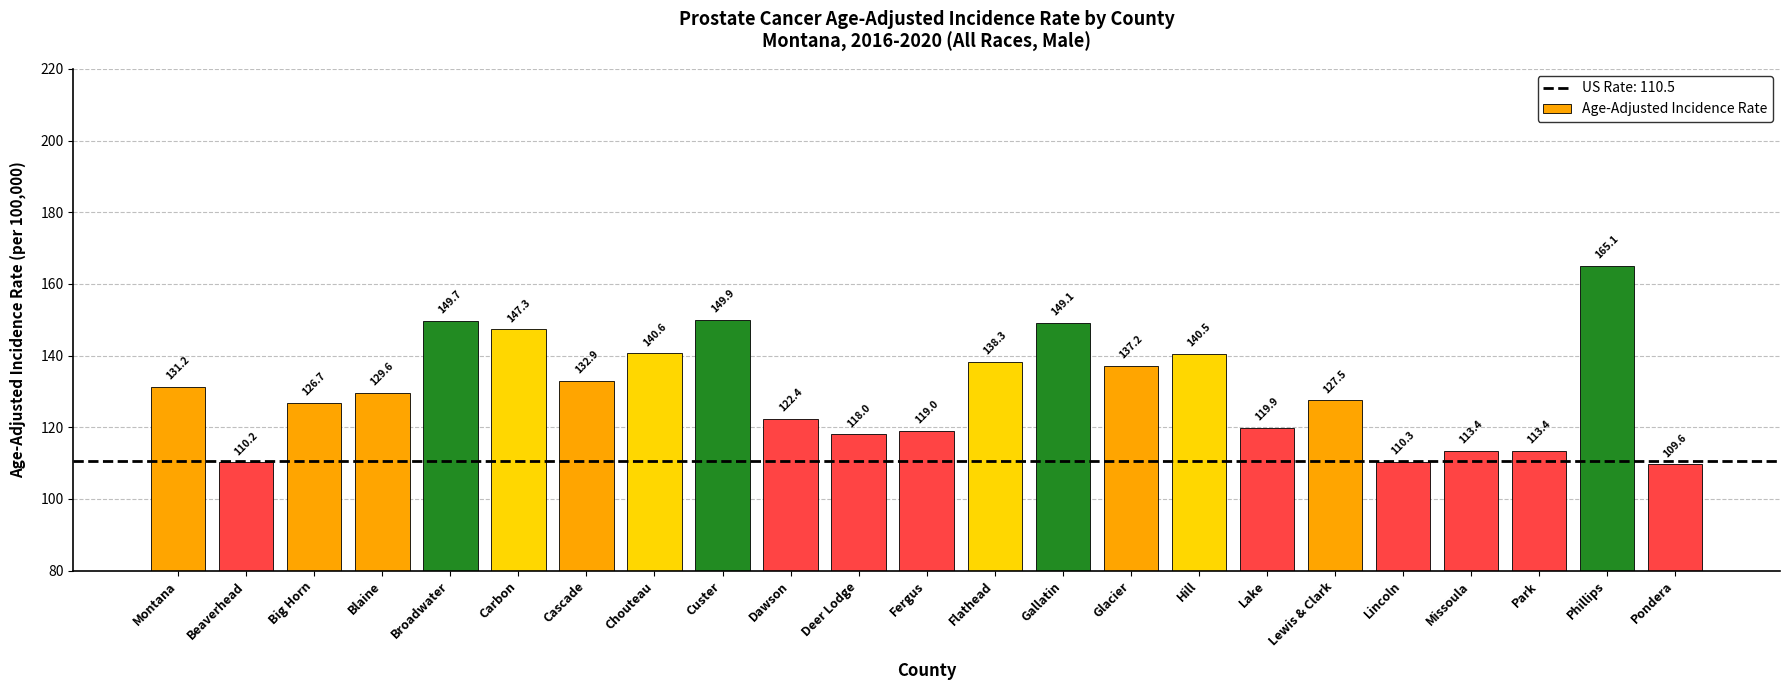

Is it true that the value at Flathead is 138.3?

True